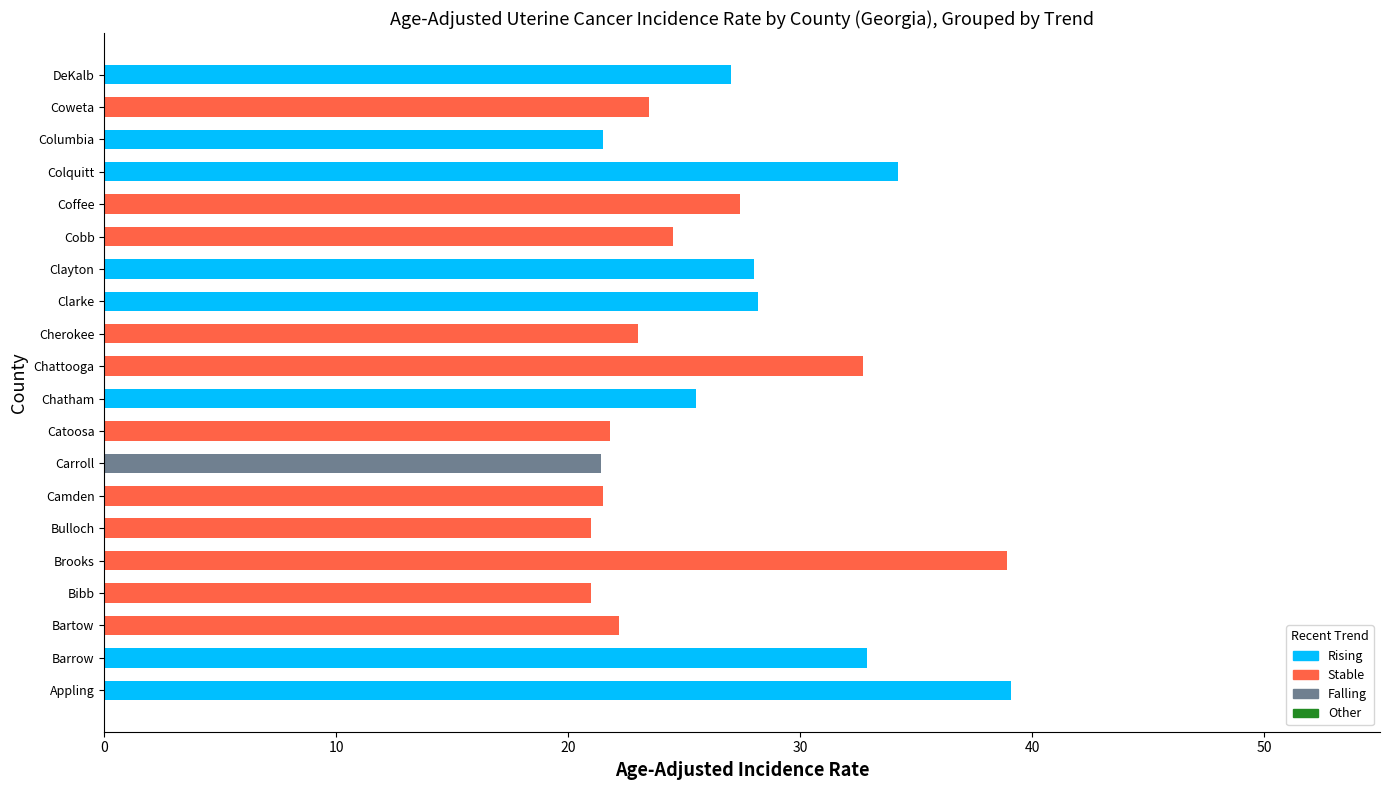

Where is Rising nearest to the value 19?

Columbia